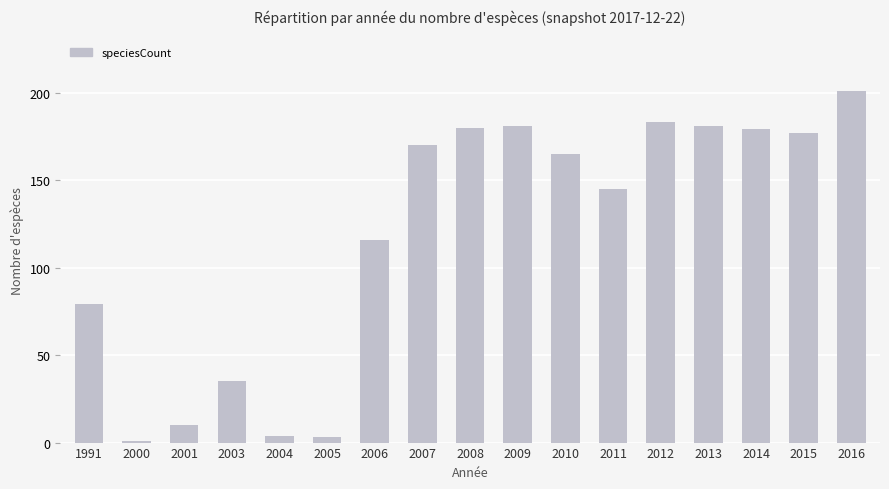

What is the value of the 11th bar from the left?

165